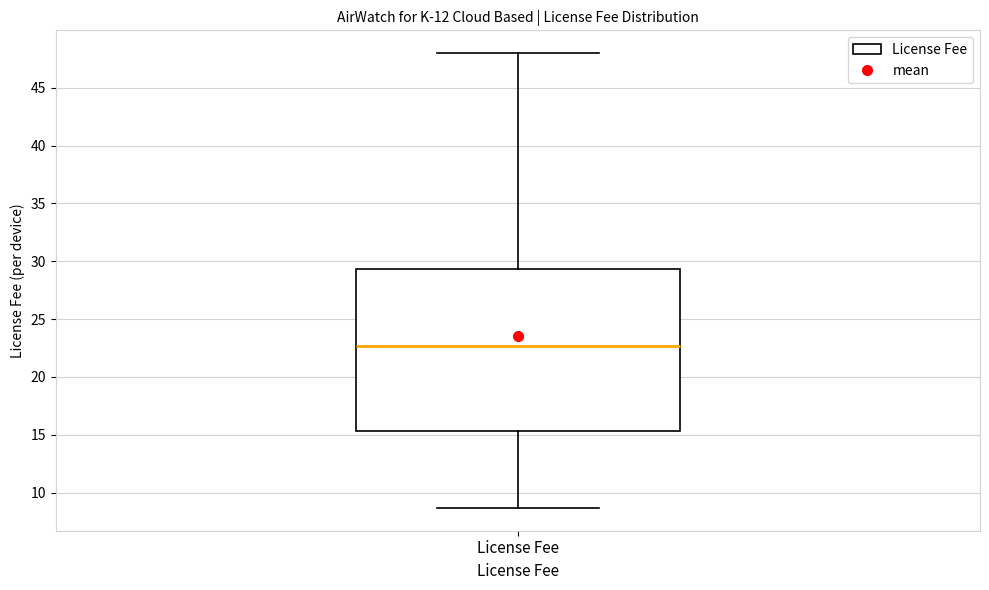

Read this box plot against the y-axis: the position of the median line, the range covered by the box, and the ends of both whiskers. The values are not printed on the chart, so give them approximately, as read against the axis.

median 22.5, box 15.5 to 29.5, whiskers 8.5 to 48.0